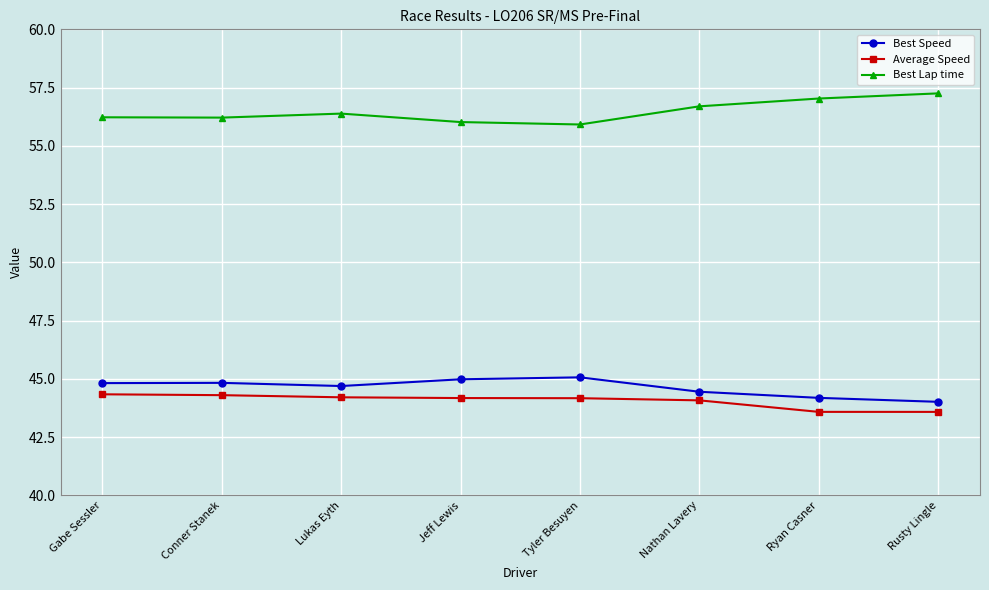

What is the average value of the Best Speed series?

44.6